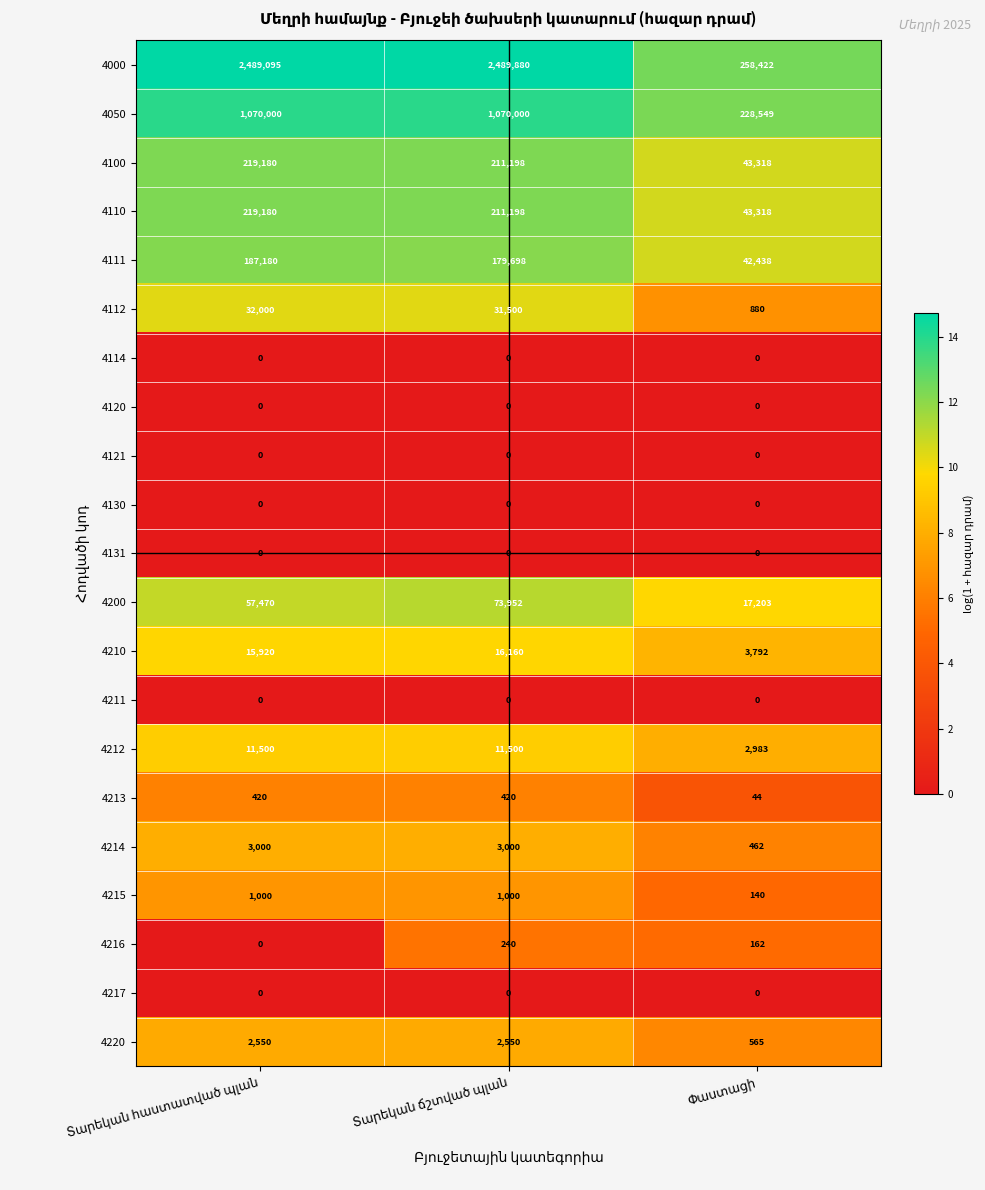

Which series has the largest range (max minus min)?

4000